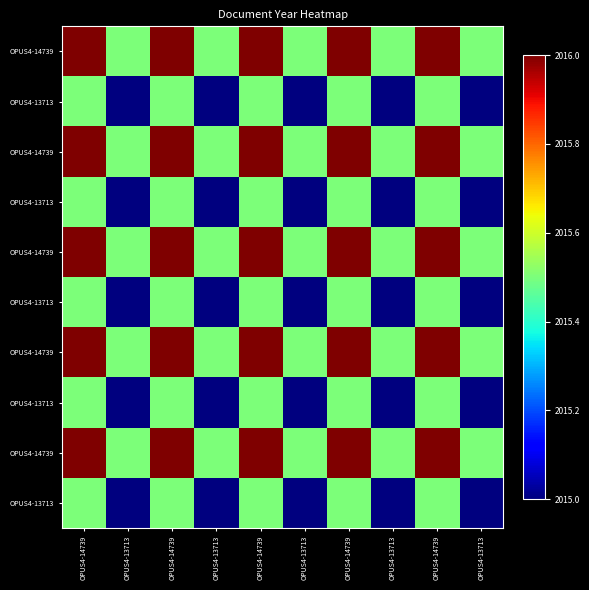

What is the difference between the highest and lowest values at OPUS4-14739?

0.5